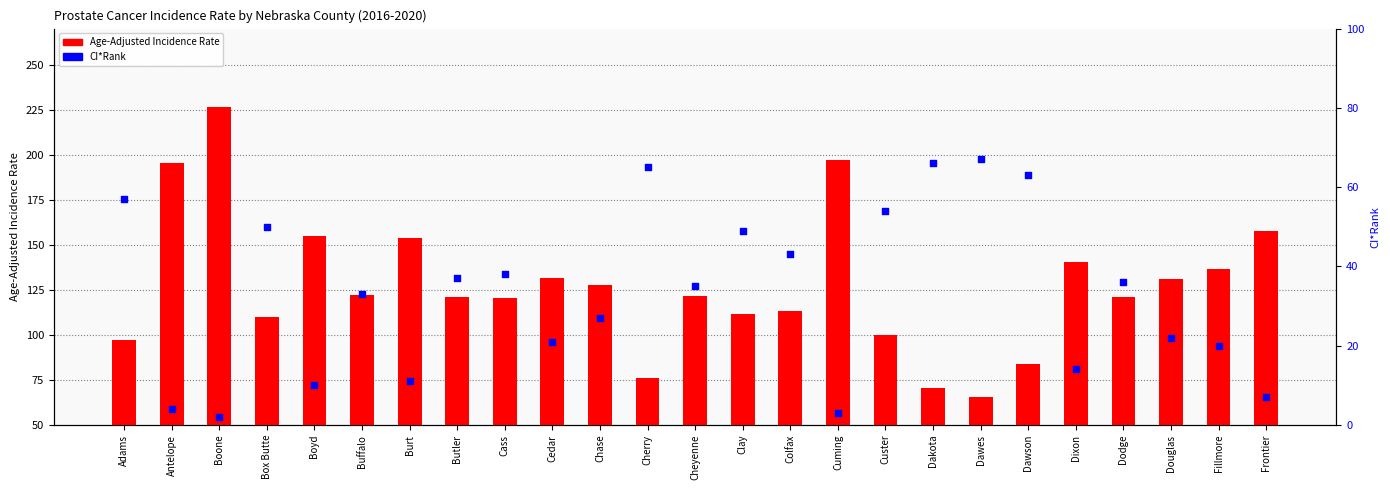

What are all the series names shown in the legend?

Age-Adjusted Incidence Rate, CI*Rank